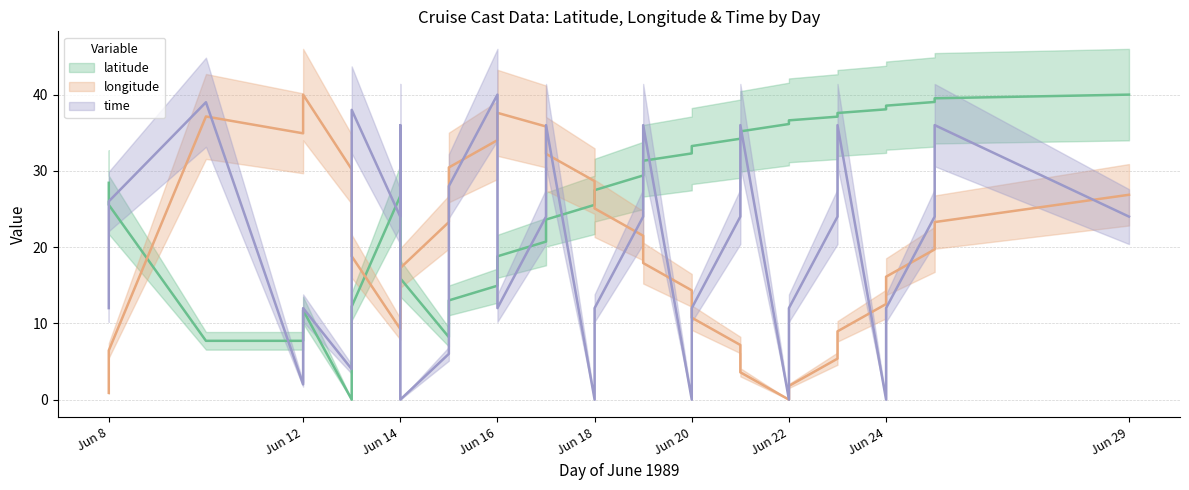

How many values in the latitude series are below 27?

18